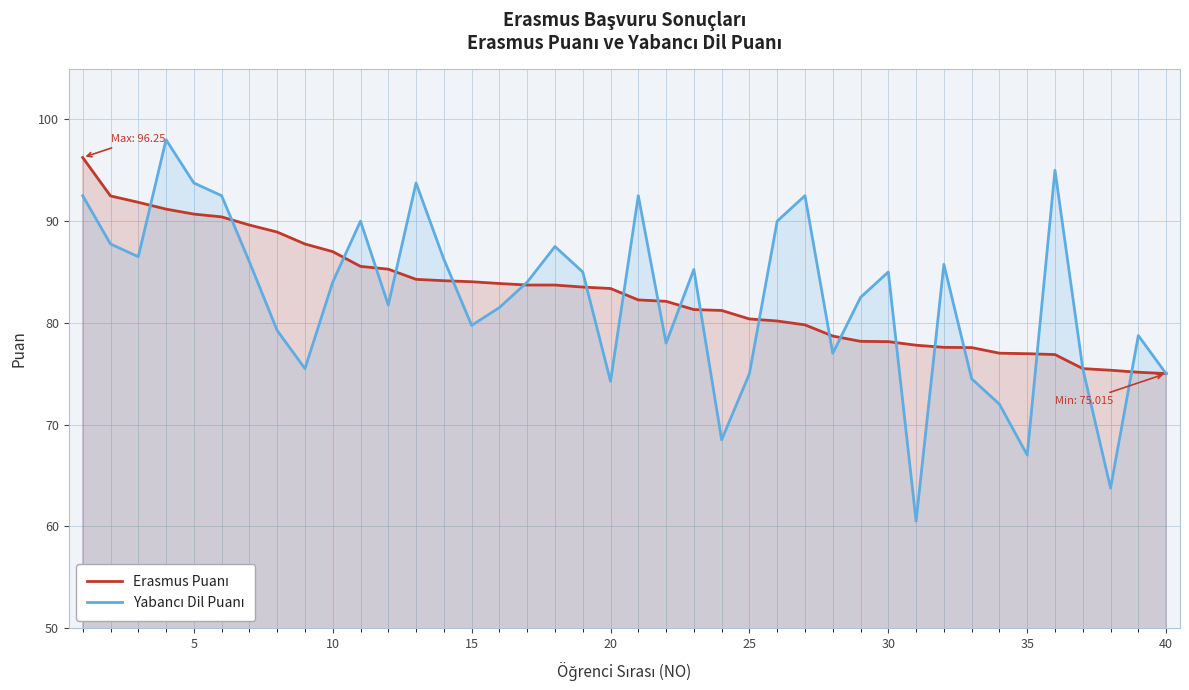

What is the minimum value shown in the chart?

60.5